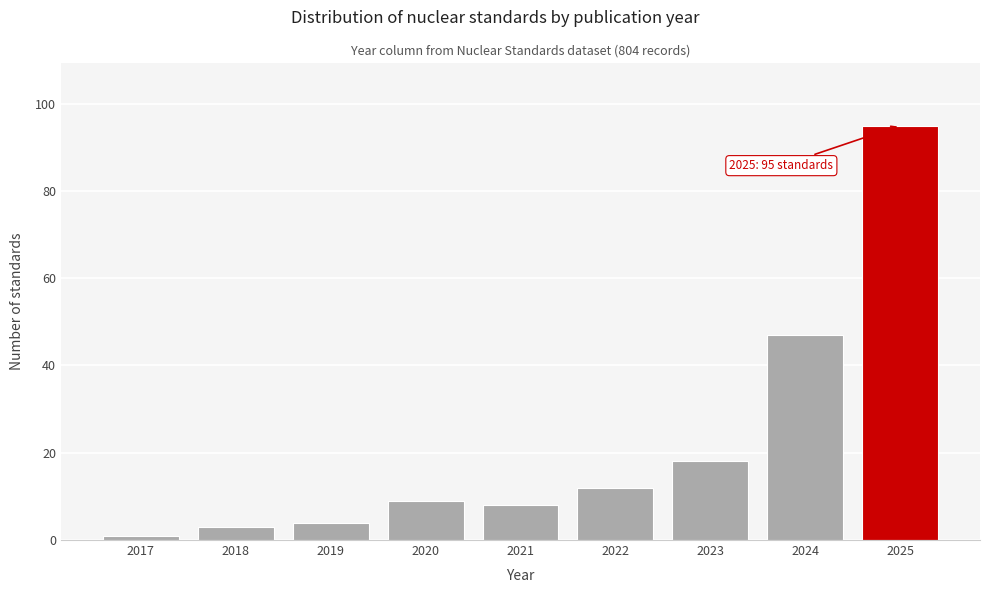

Reading left to right, what are all the values shown in this chart?

2017=1	2018=3	2019=4	2020=9	2021=8	2022=12	2023=18	2024=47	2025=95